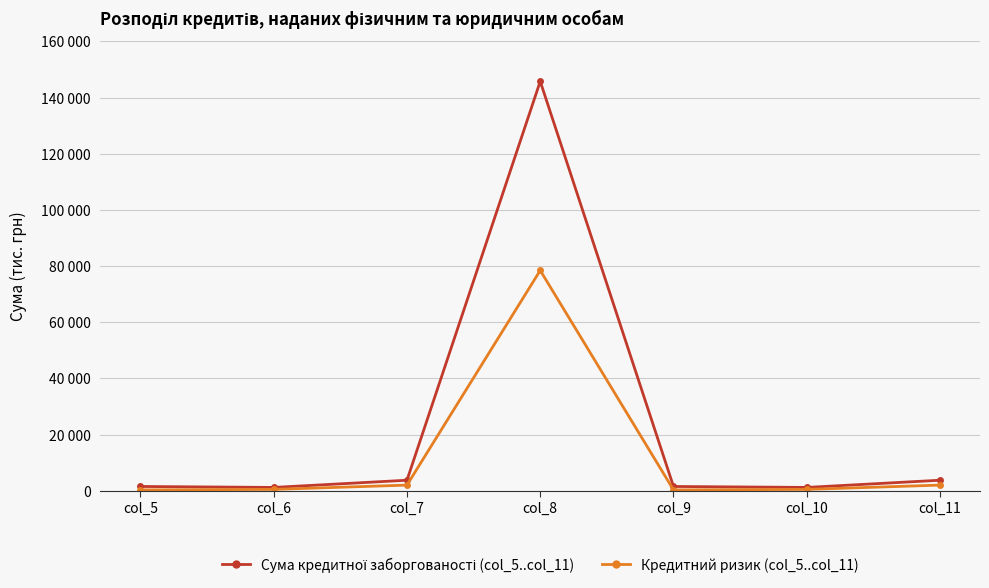

Rank the series by their maximum value, from lowest to highest.

Кредитний ризик (col_5..col_11), Сума кредитної заборгованості (col_5..col_11)